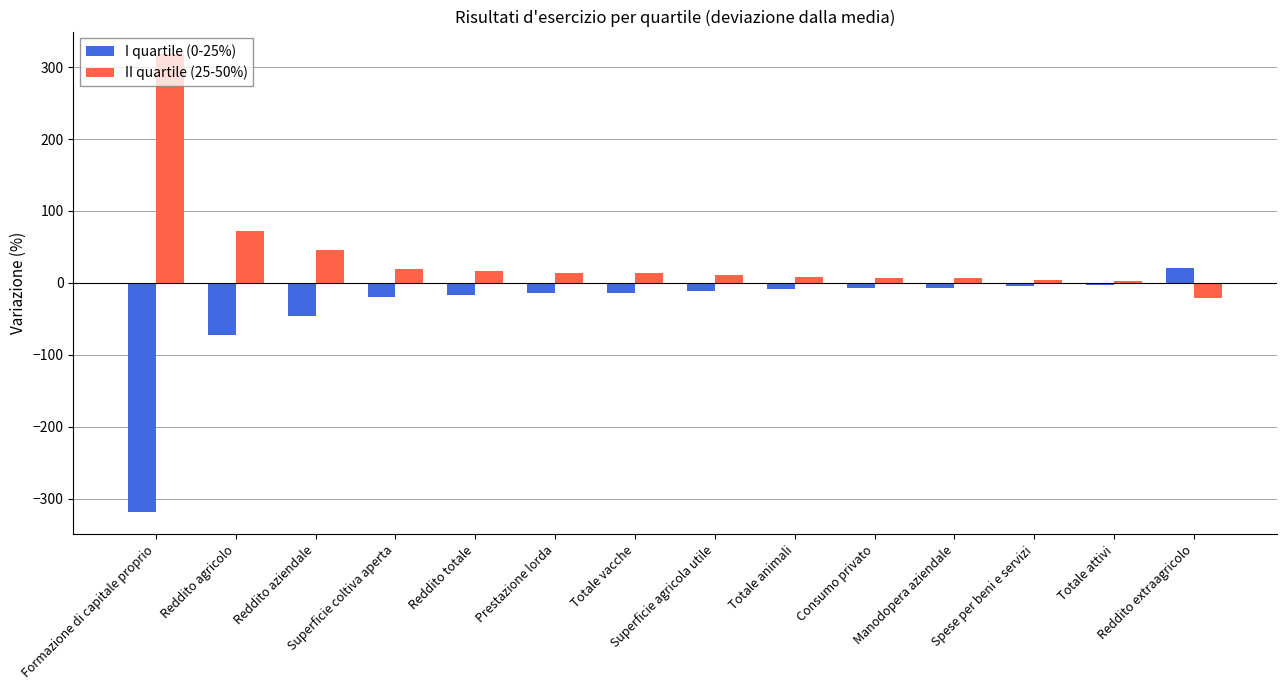

List the series in order of their overall mean, highest first.

II quartile (25-50%), I quartile (0-25%)